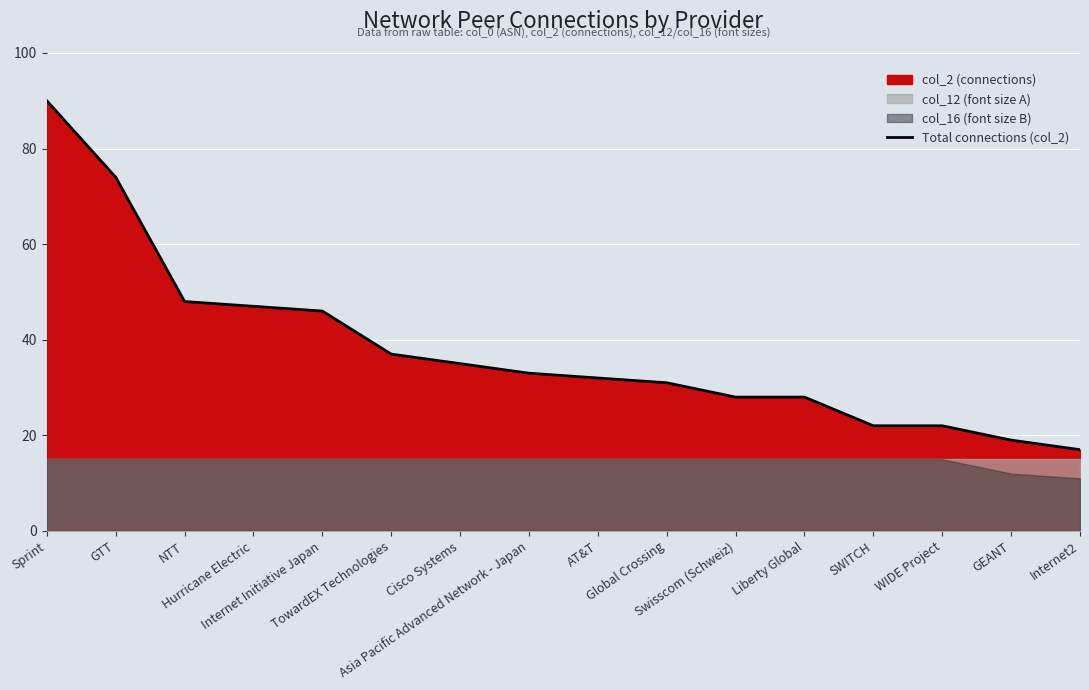

What is the label of the 7th point from the right?

Global Crossing